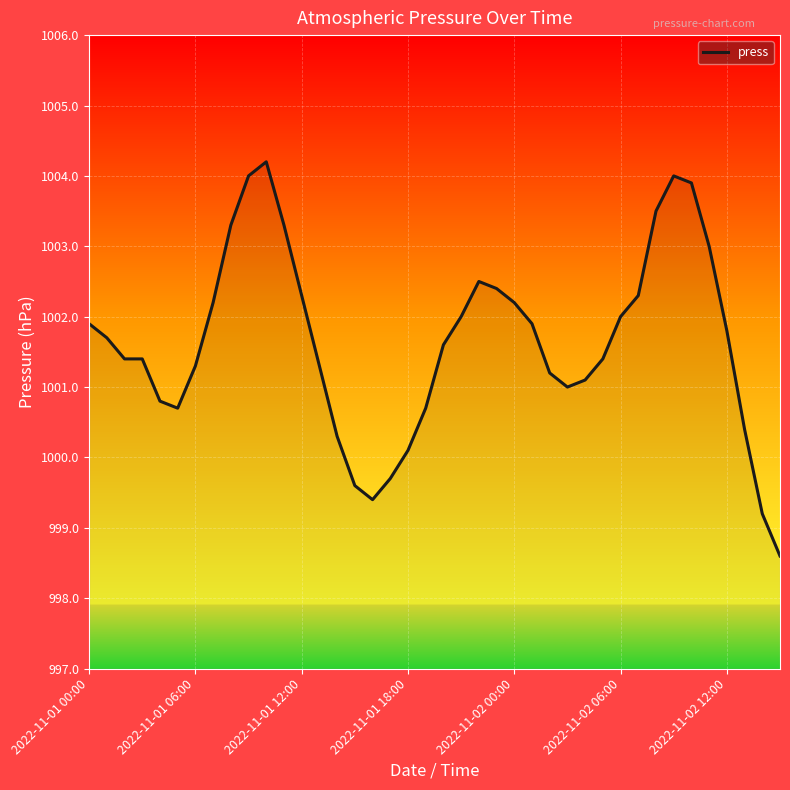

What is the maximum value shown in the chart?

1004.2